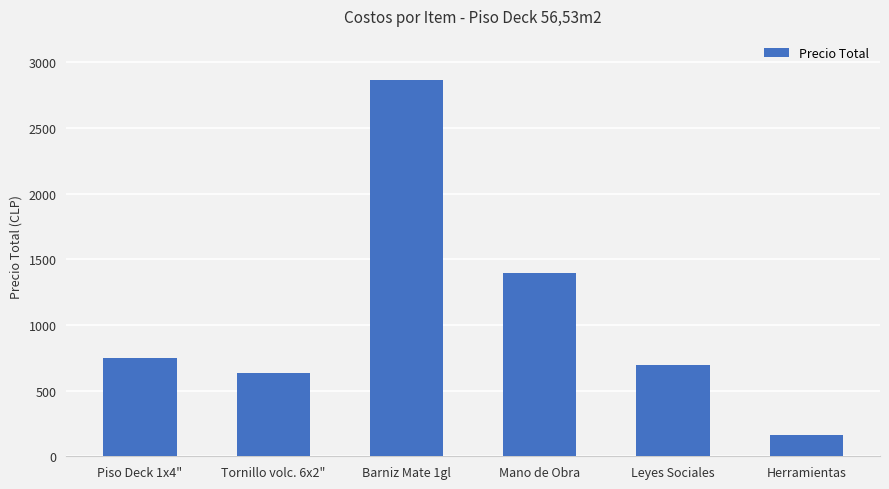

What is the label of the 3rd bar from the right?

Mano de Obra